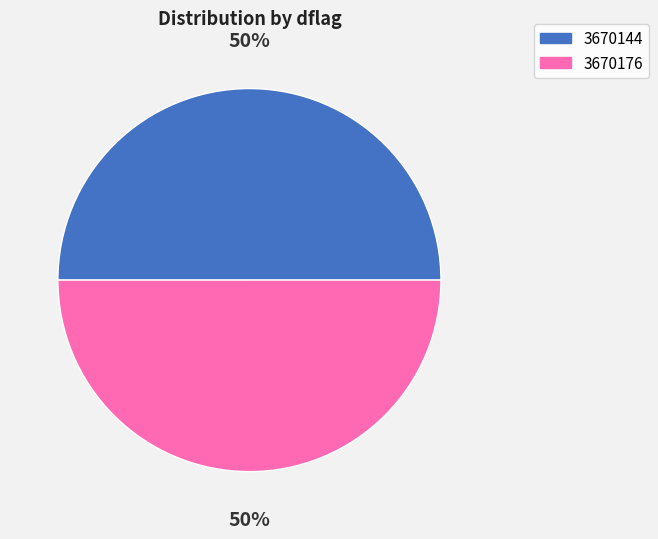

What is the ratio of the value at 3670176 to the value at 3670144?

1.0